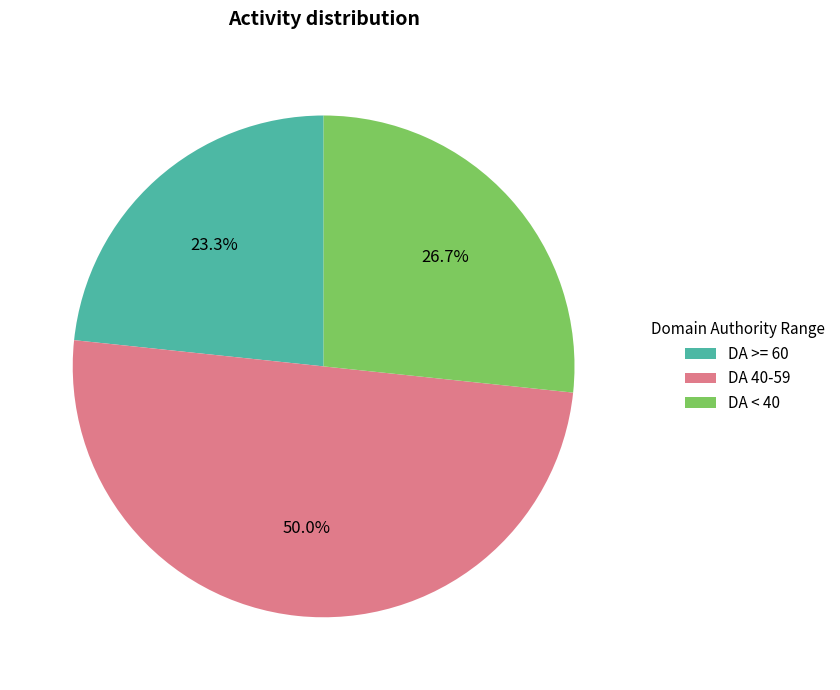

How many slices are in this pie chart?

3